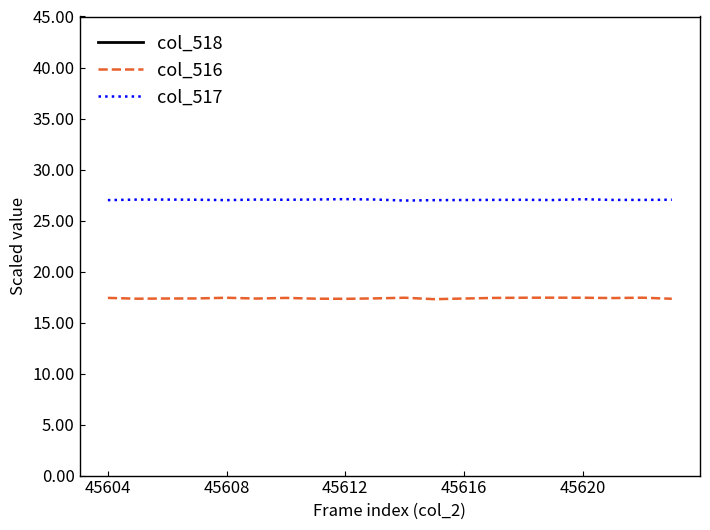

True or false: col_516 and col_517 cross at least once.

False